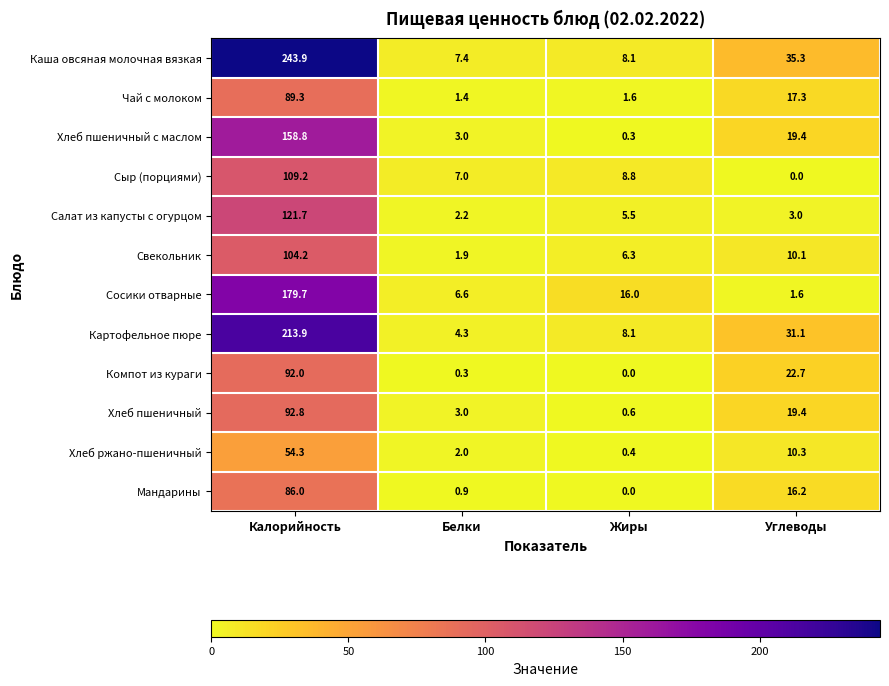

What is the total value across all series at Калорийность?

1545.8